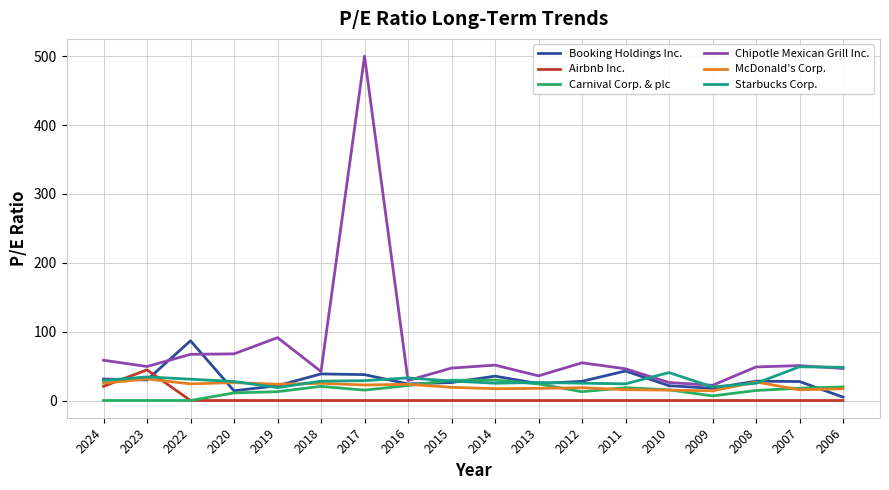

What is the difference between the Chipotle Mexican Grill Inc. values at 2010 and 2007?

24.6